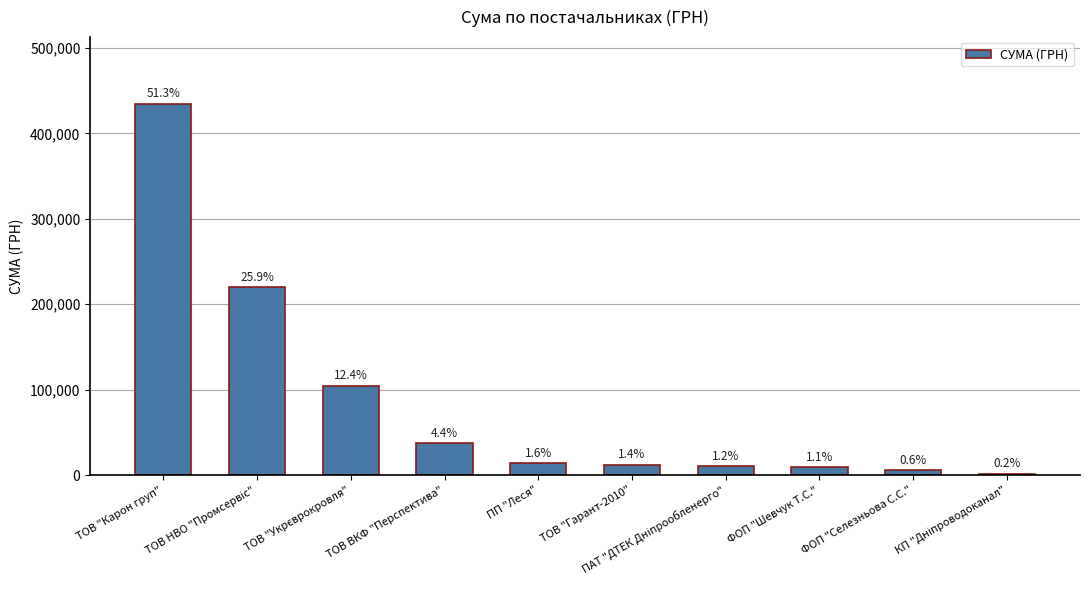

Reading left to right, extract all data points from this chart.

ТОВ "Карон груп"=434499.4	ТОВ НВО "Промсервіс"=219600.1	ТОВ "Укрєврокровля"=104800.1	ТОВ ВКФ "Перспектива"=36990.0	ПП "Леся"=13893.0	ТОВ "Гарант-2010"=11893.9	ПАТ "ДТЕК Дніпрообленерго"=10064.7	ФОП "Шевчук Т.С."=9198.0	ФОП "Селезньова С.С."=5400.0	КП "Дніпроводоканал"=1351.4